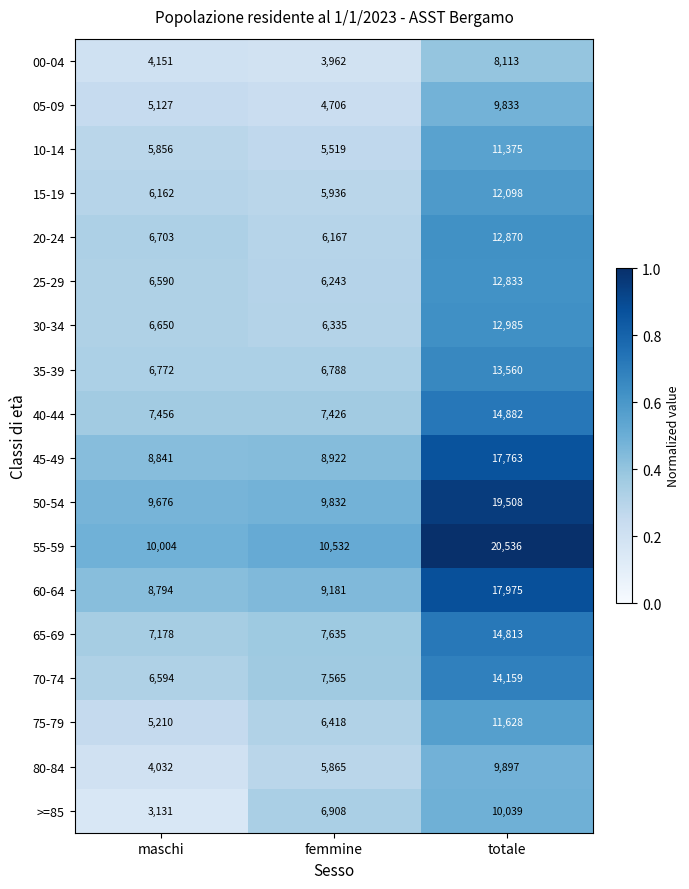

What is the difference between the highest and lowest values at femmine?

6570